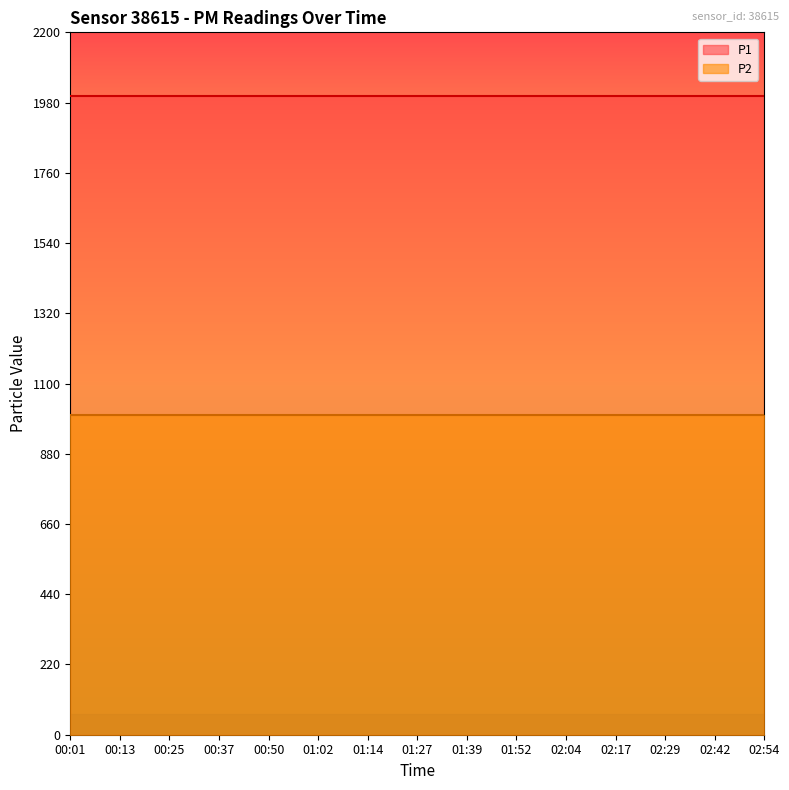

True or false: P2 and P1 cross at least once.

False